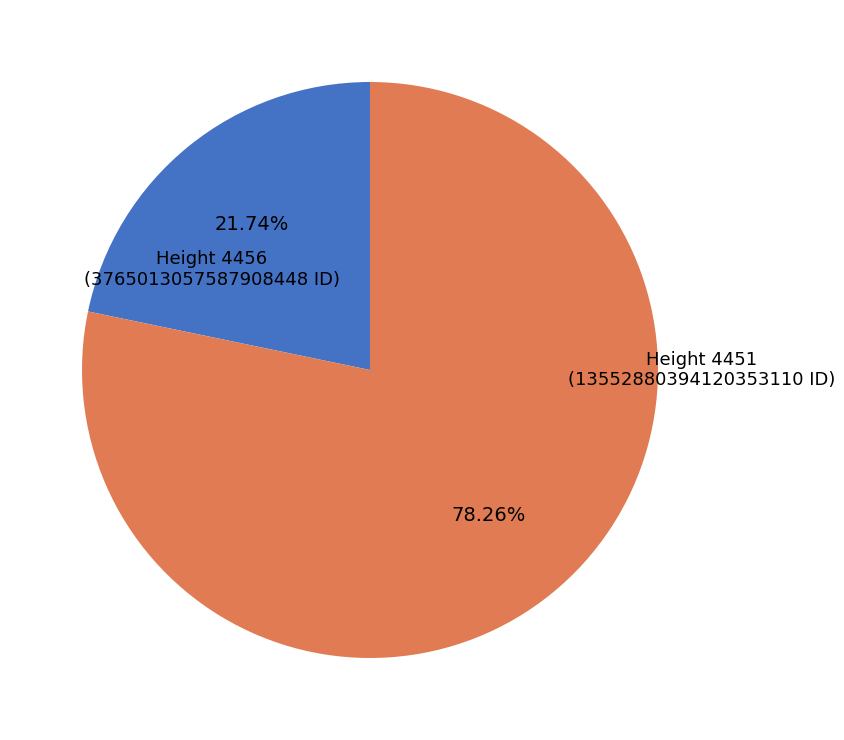

Count the number of slices in the pie.

2